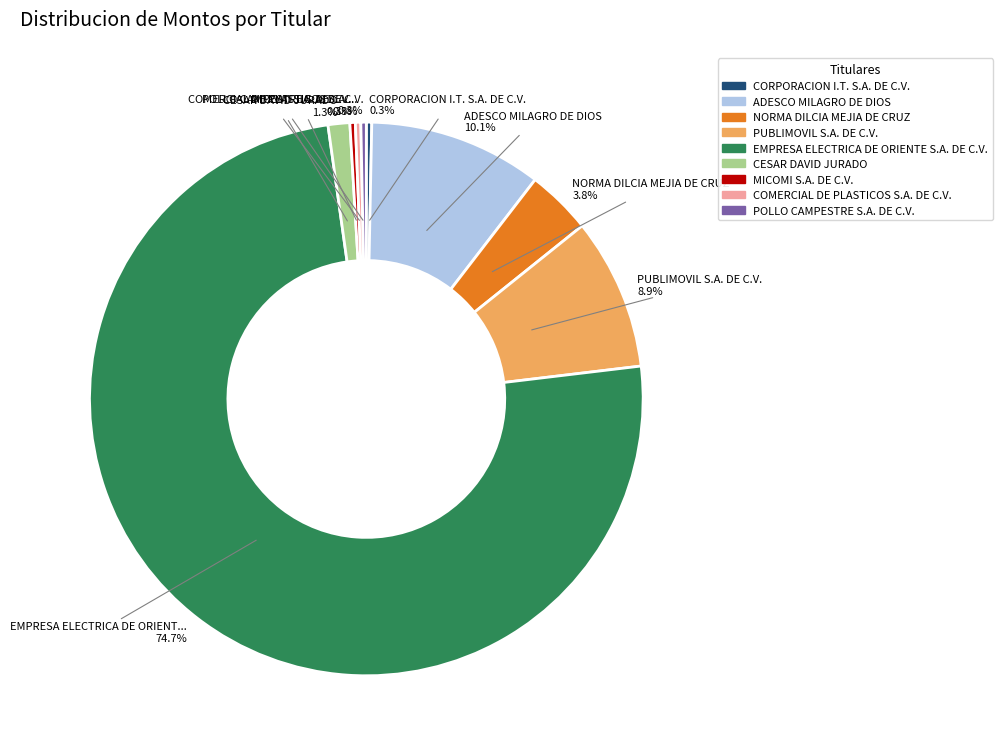

Which has a higher value, PUBLIMOVIL S.A. DE C.V. or POLLO CAMPESTRE S.A. DE C.V.?

PUBLIMOVIL S.A. DE C.V.